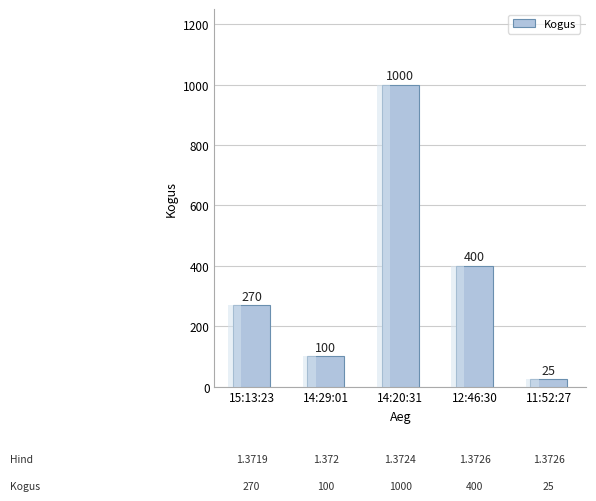

What is the change in value from 12:46:30 to 11:52:27?

-375